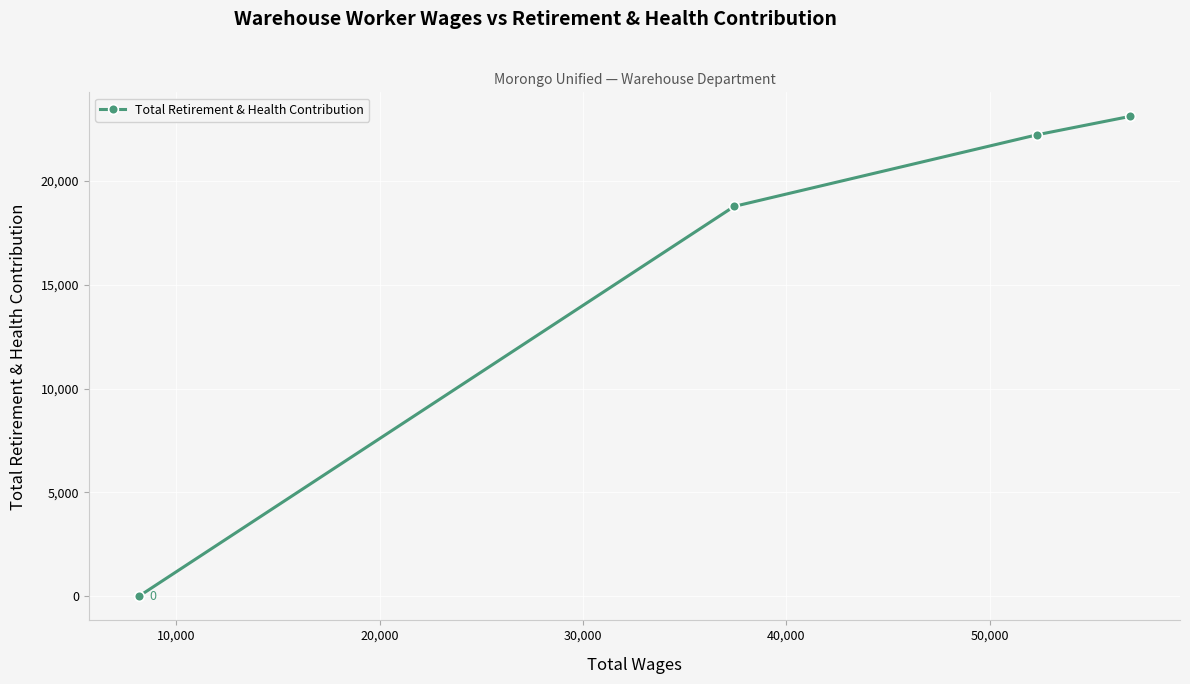

Reading left to right, extract all data points from this chart.

0	18766	22212	23100